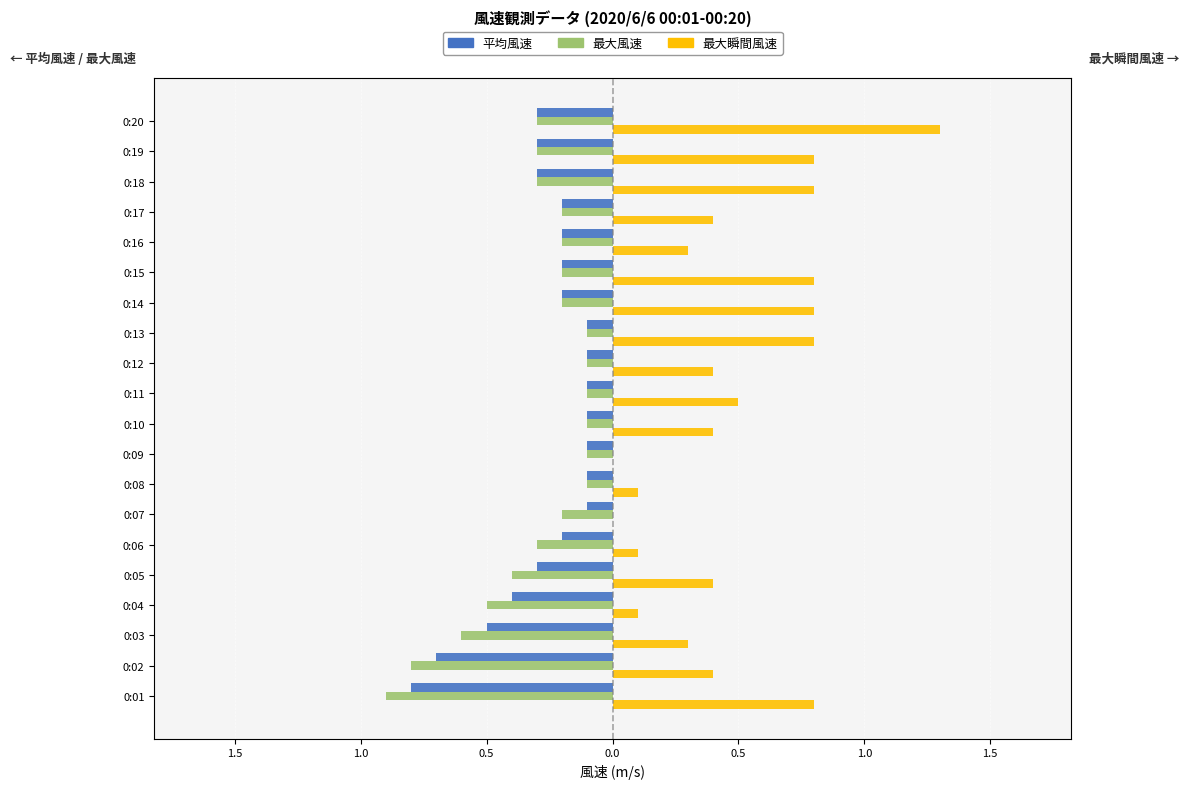

What is the difference between the maximum and minimum values in the 平均風速 series?

0.7